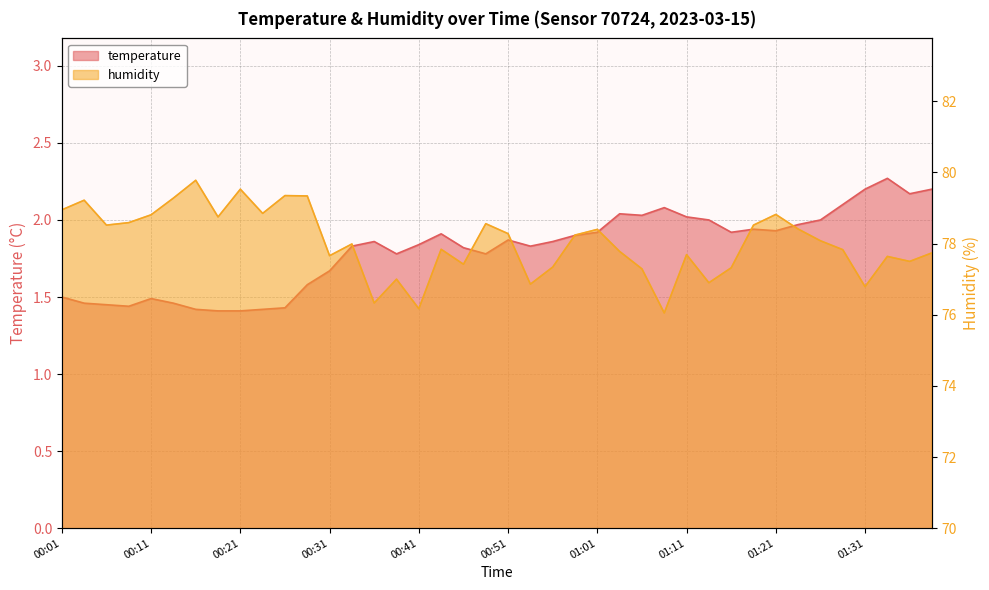

At how many categories does at least one series exceed 20?

40